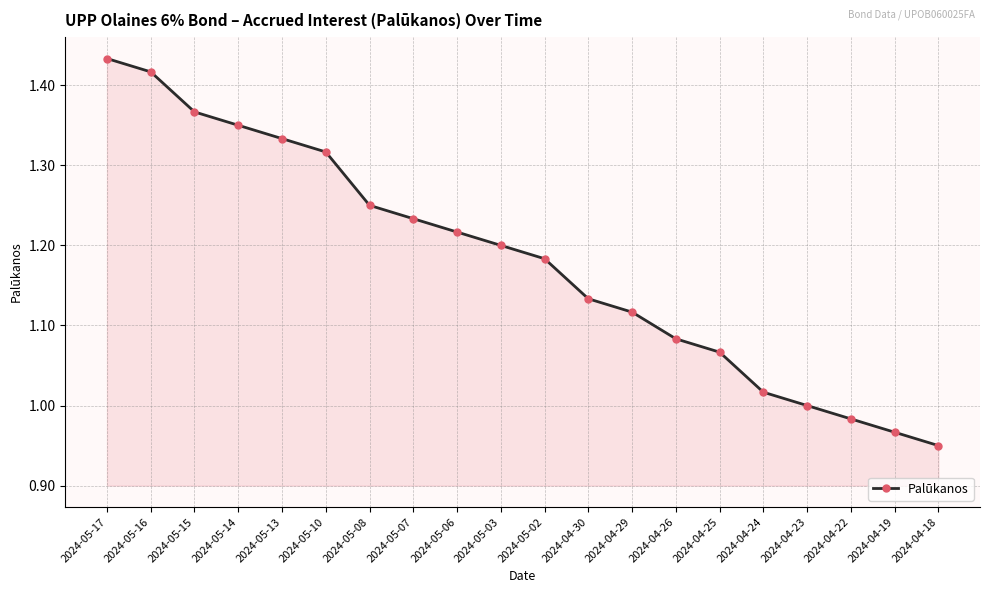

Which label corresponds to the smallest value in the chart?

2024-04-18